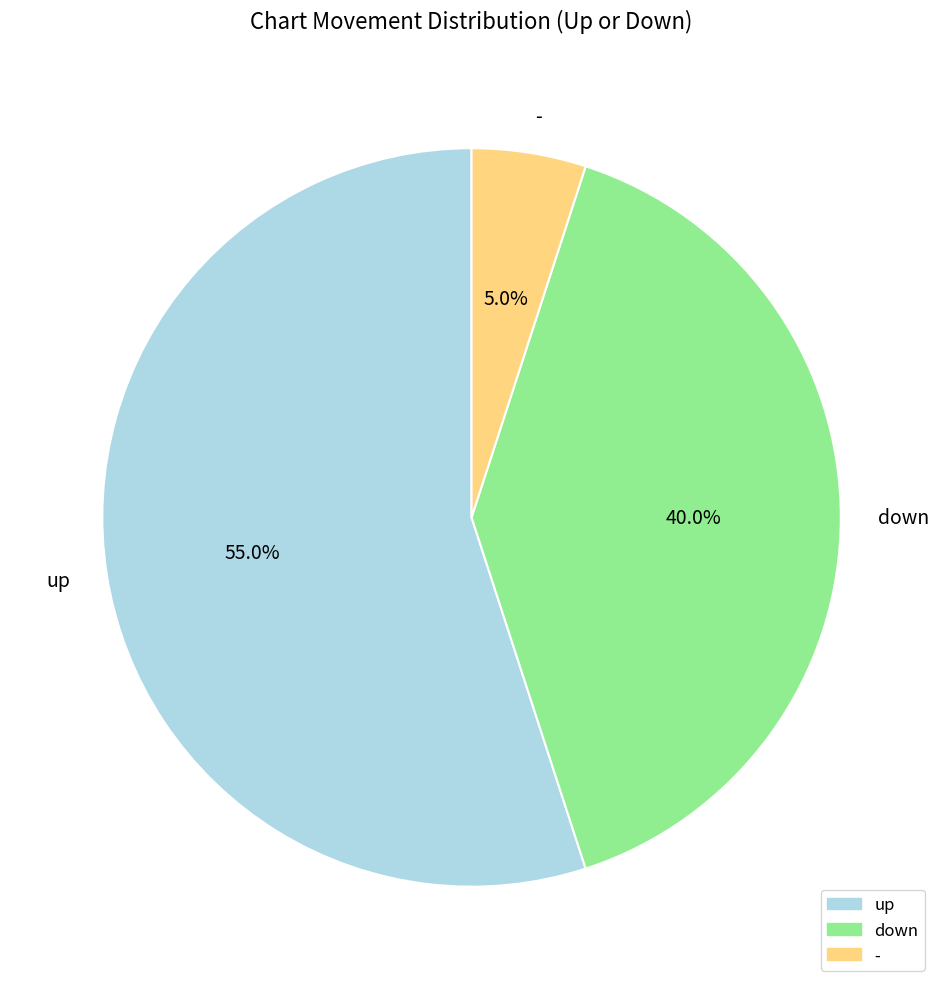

Which slice is the smallest?

-